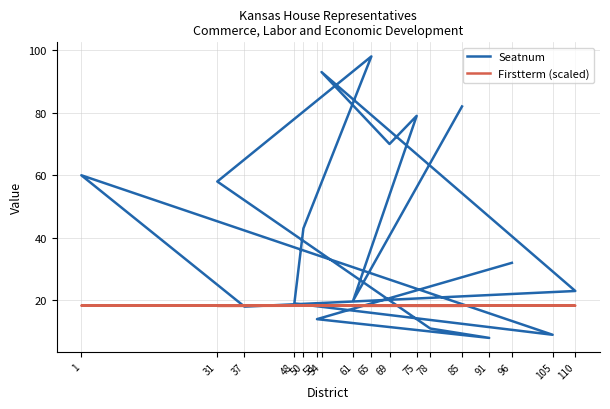

Rank the series by their average value, from lowest to highest.

Firstterm (scaled), Seatnum